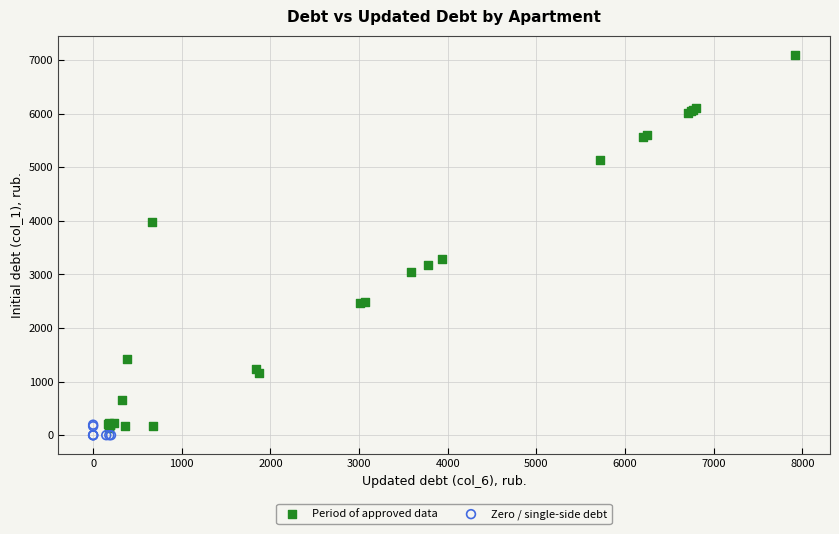

Which series contains the highest Y value?

Period of approved data